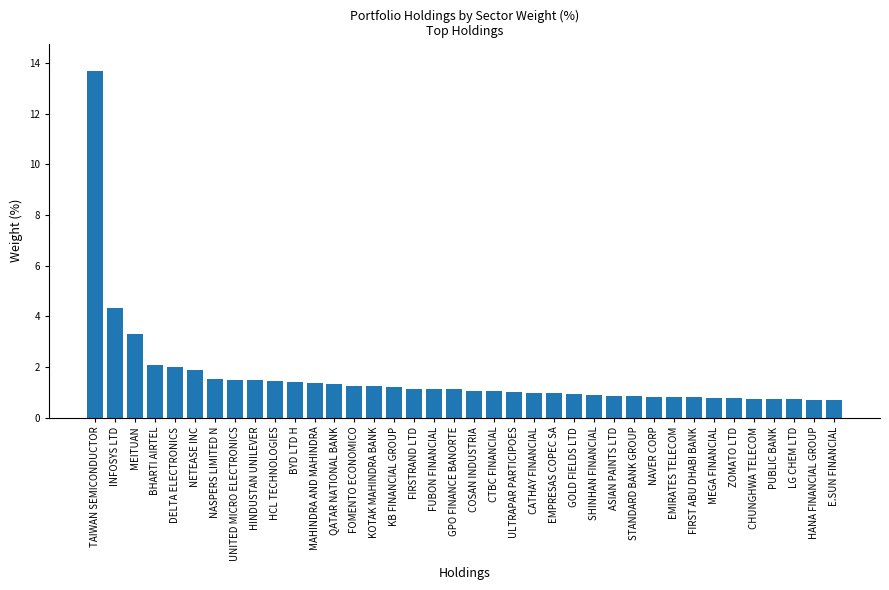

Count the number of categories in the chart.

38